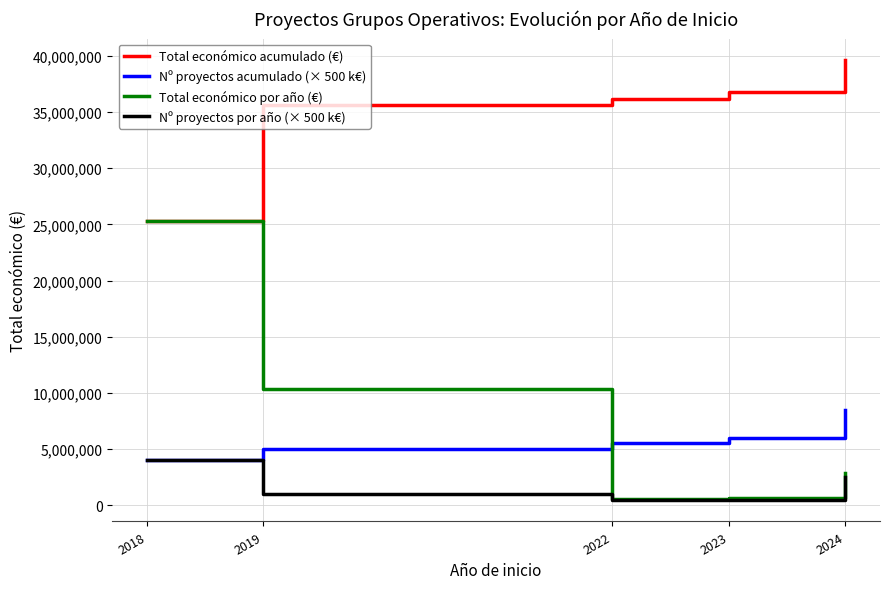

True or false: Total económico acumulado (€) and Nº proyectos acumulado (× 500 k€) intersect in this chart.

False